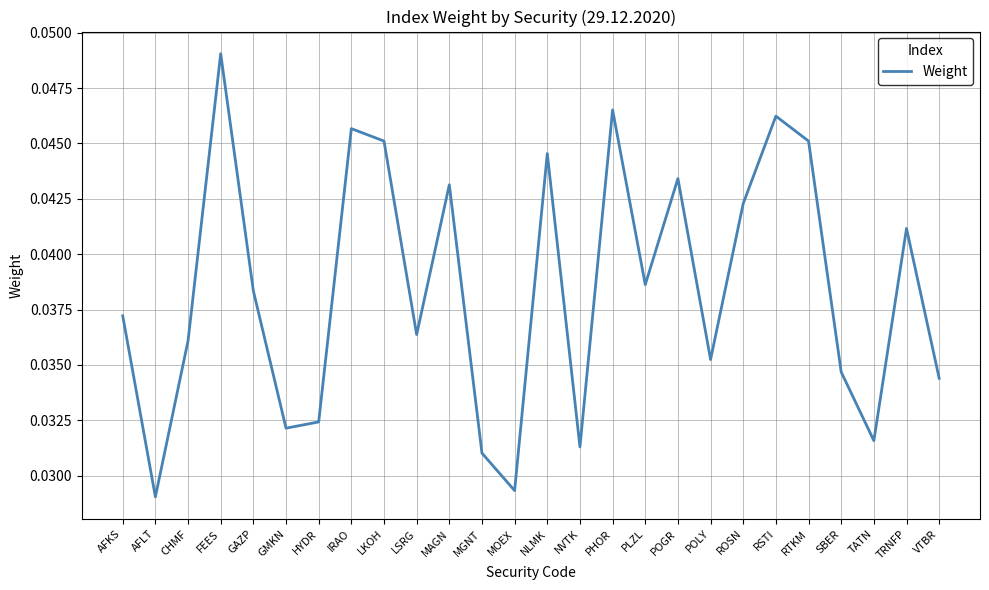

At which category does the data reach its first local valley?

AFLT